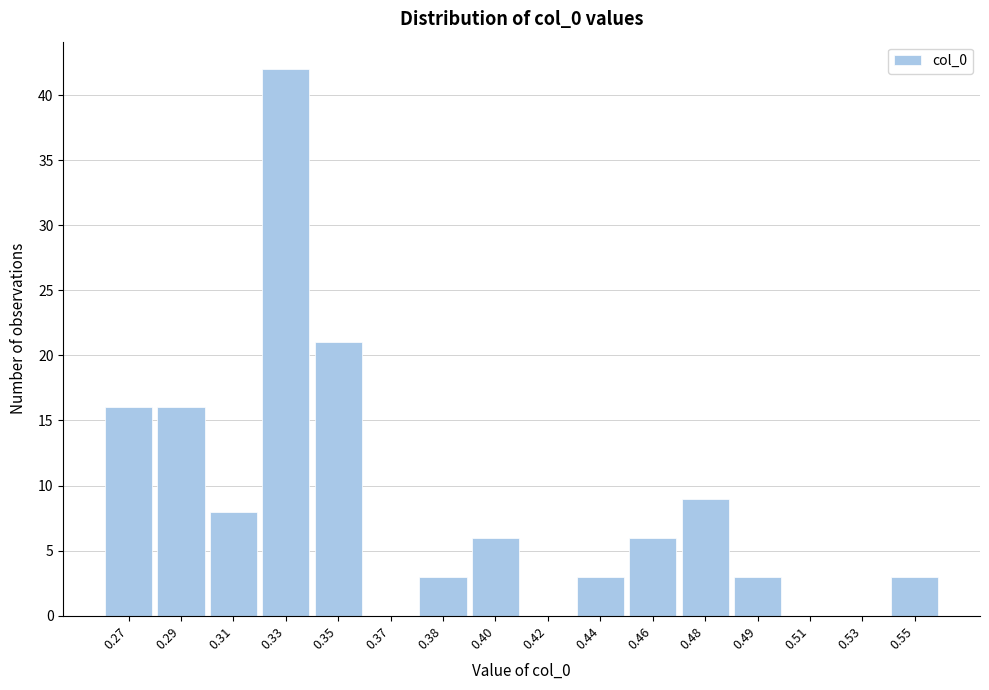

Reading left to right, extract all data points from this chart.

0.27=16	0.29=16	0.31=8	0.33=42	0.35=21	0.37=0	0.38=3	0.40=6	0.42=0	0.44=3	0.46=6	0.48=9	0.49=3	0.51=0	0.53=0	0.55=3